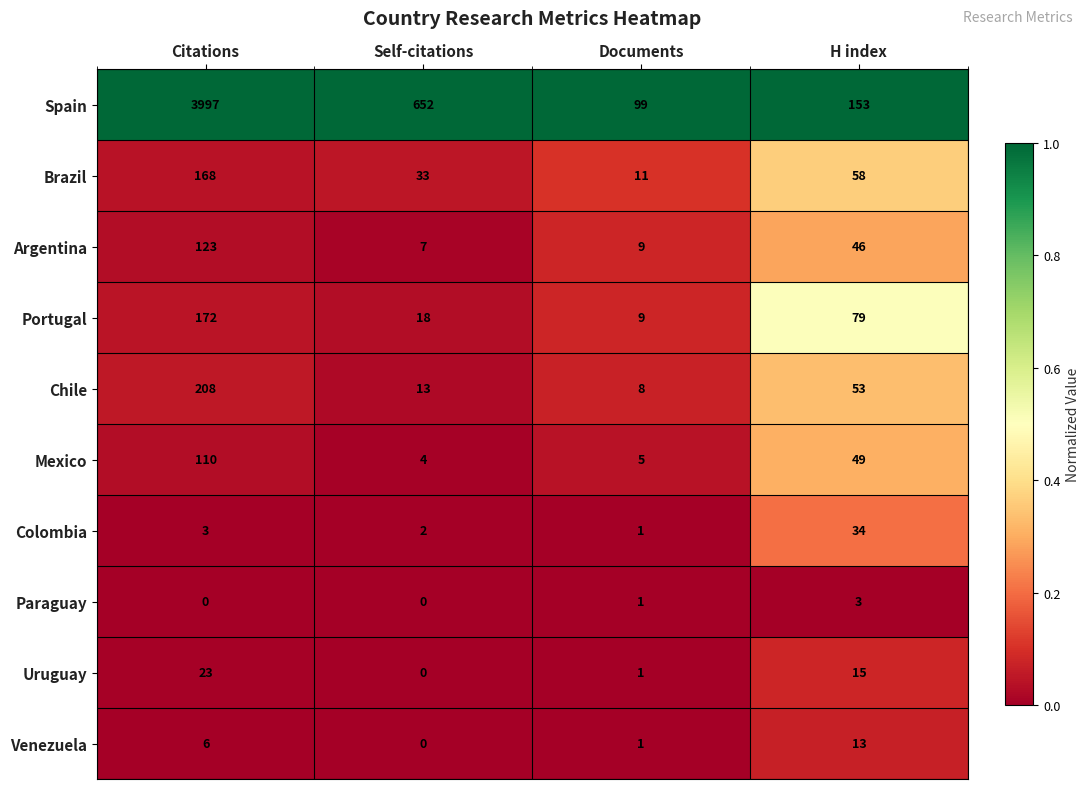

What is the total value across all series at Documents?

145